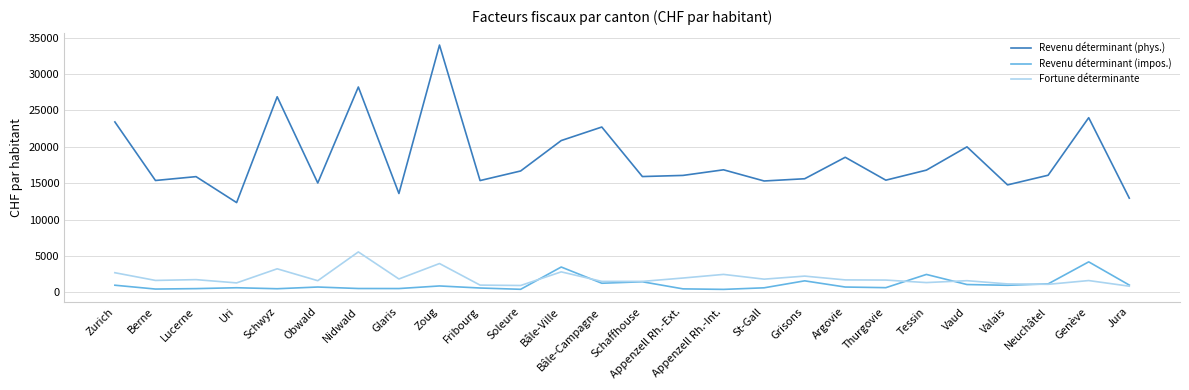

In Fortune déterminante, how many points are higher than both neighbors (excluding endpoints)?

9